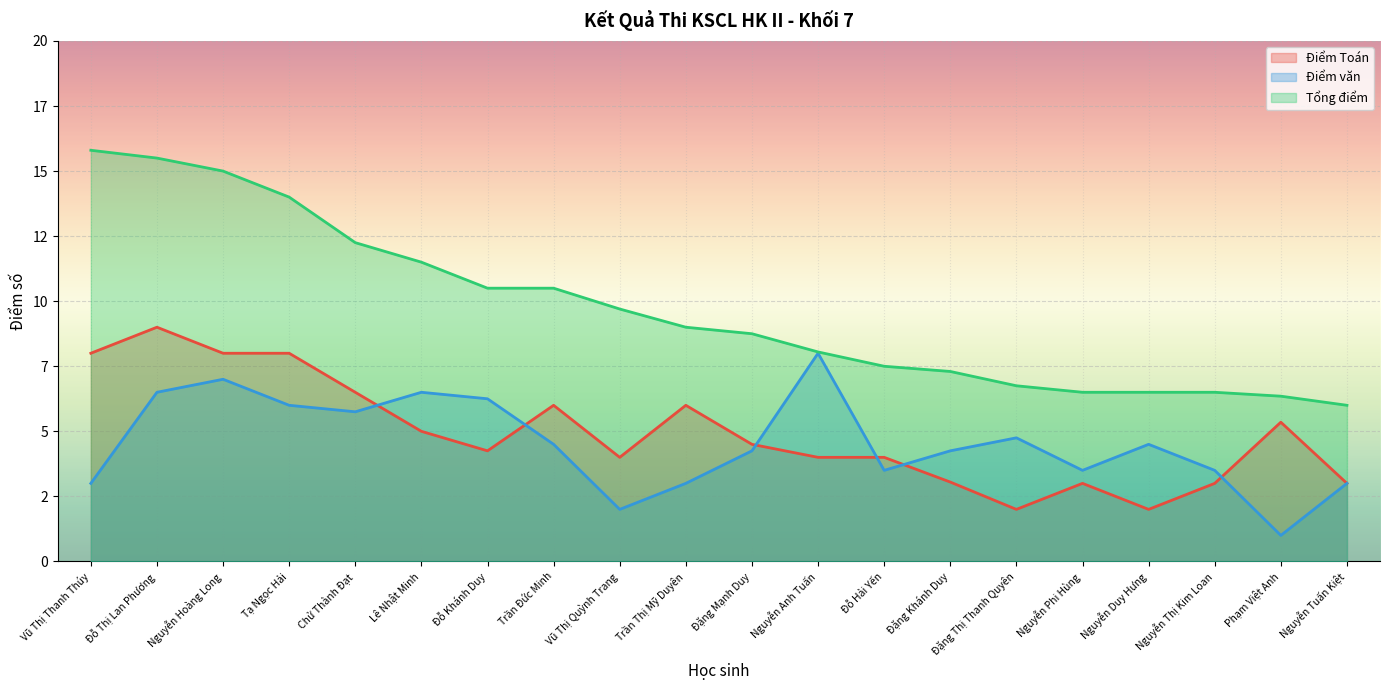

True or false: Tổng điểm has more than 1 points higher than both neighbors.

False